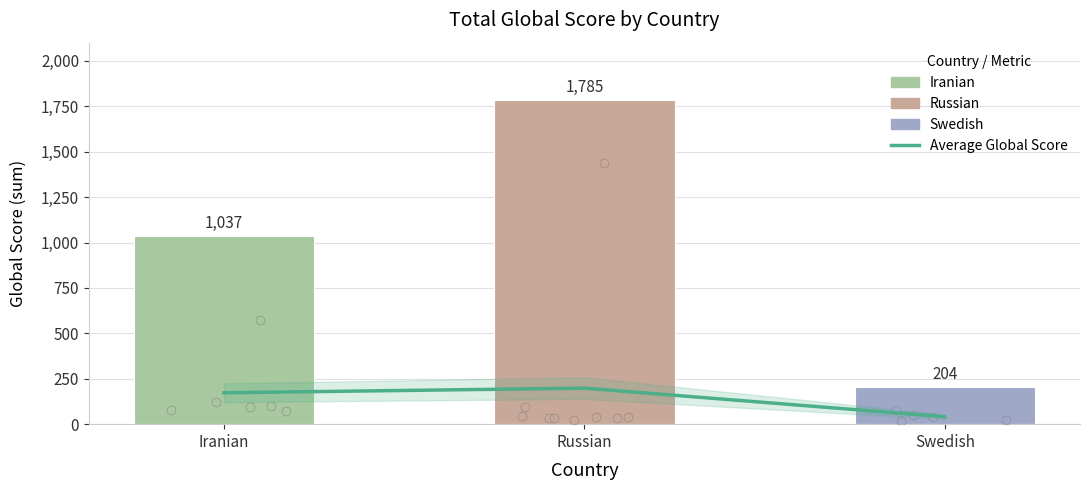

At which category is the sum across all series the highest?

Russian